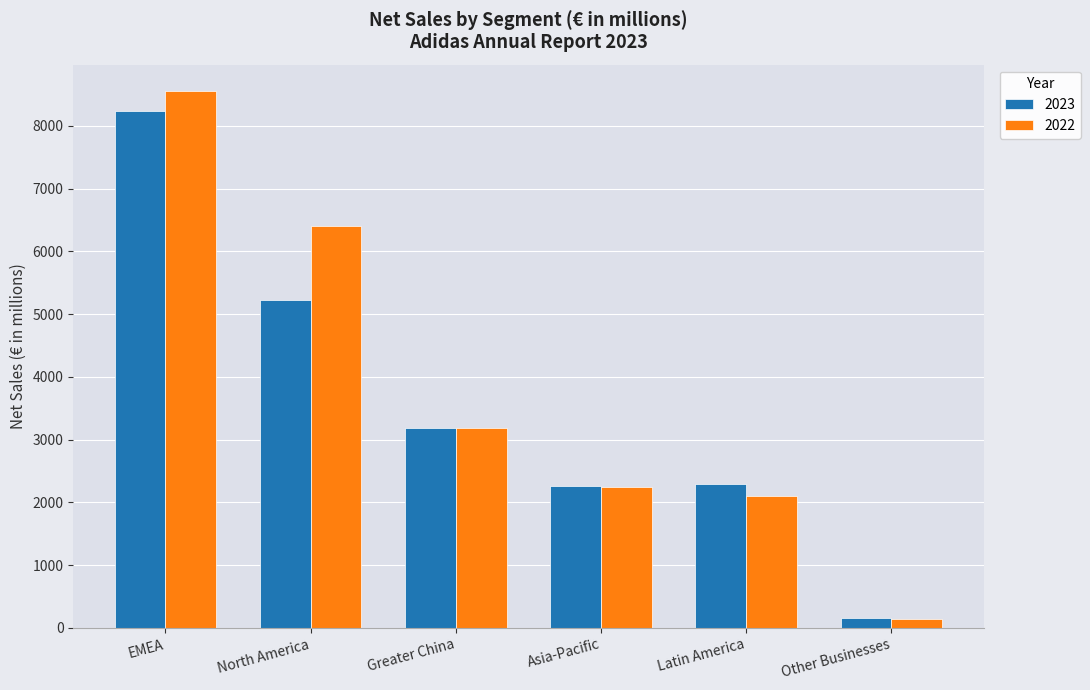

The 2022 series shows 2110 at EMEA. True or false?

False